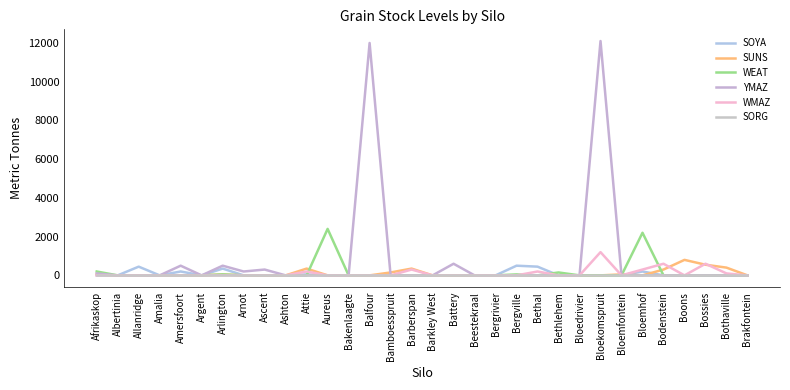

What is the label of the 10th point from the right?

Bethlehem